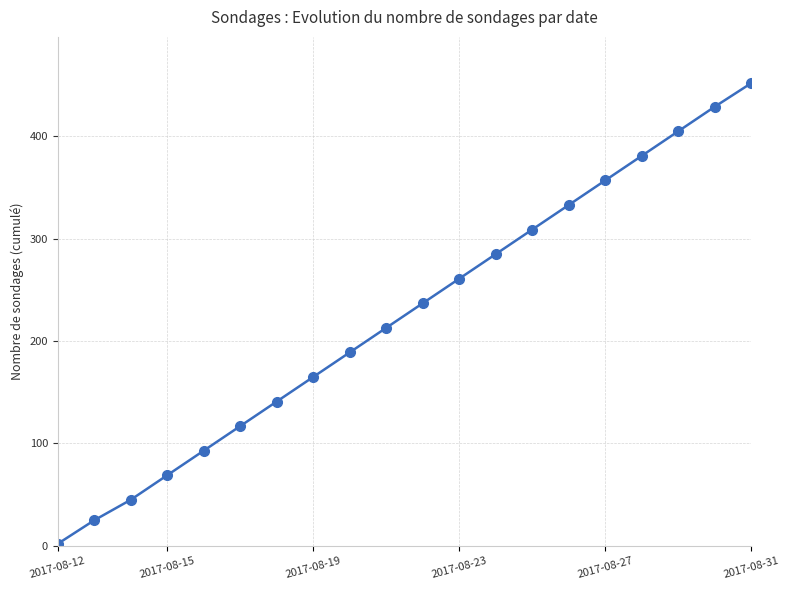

True or false: the data has more than 1 interior local peaks.

False